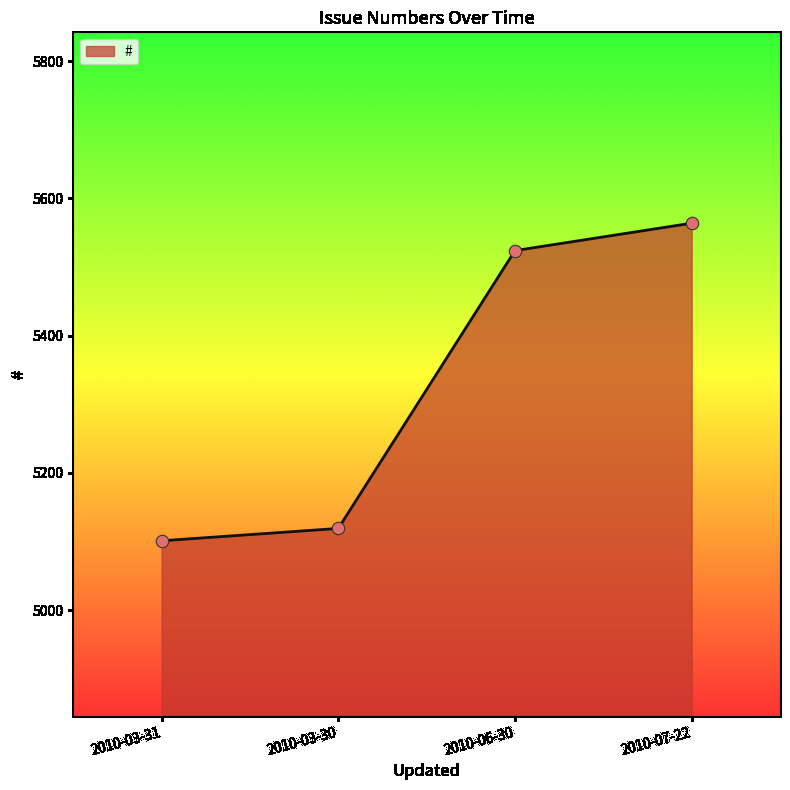

Between 2010-07-22 and 2010-03-31, which is larger?

2010-07-22